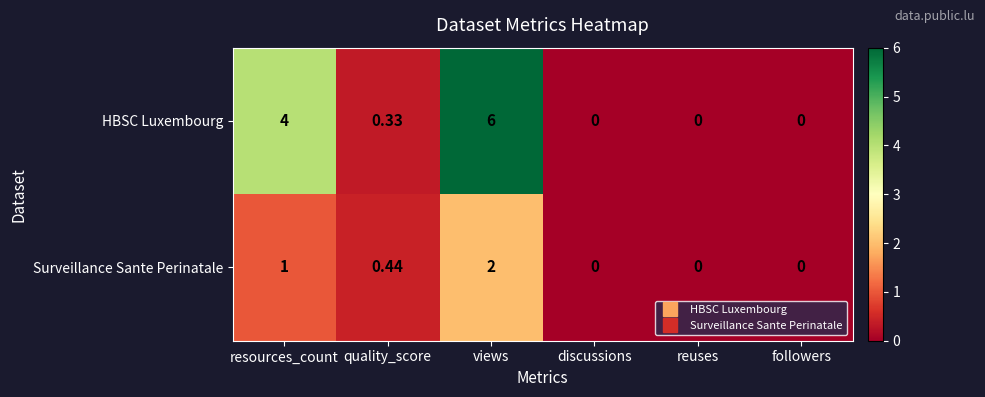

Rank the series at quality_score from lowest to highest value.

HBSC Luxembourg, Surveillance Sante Perinatale